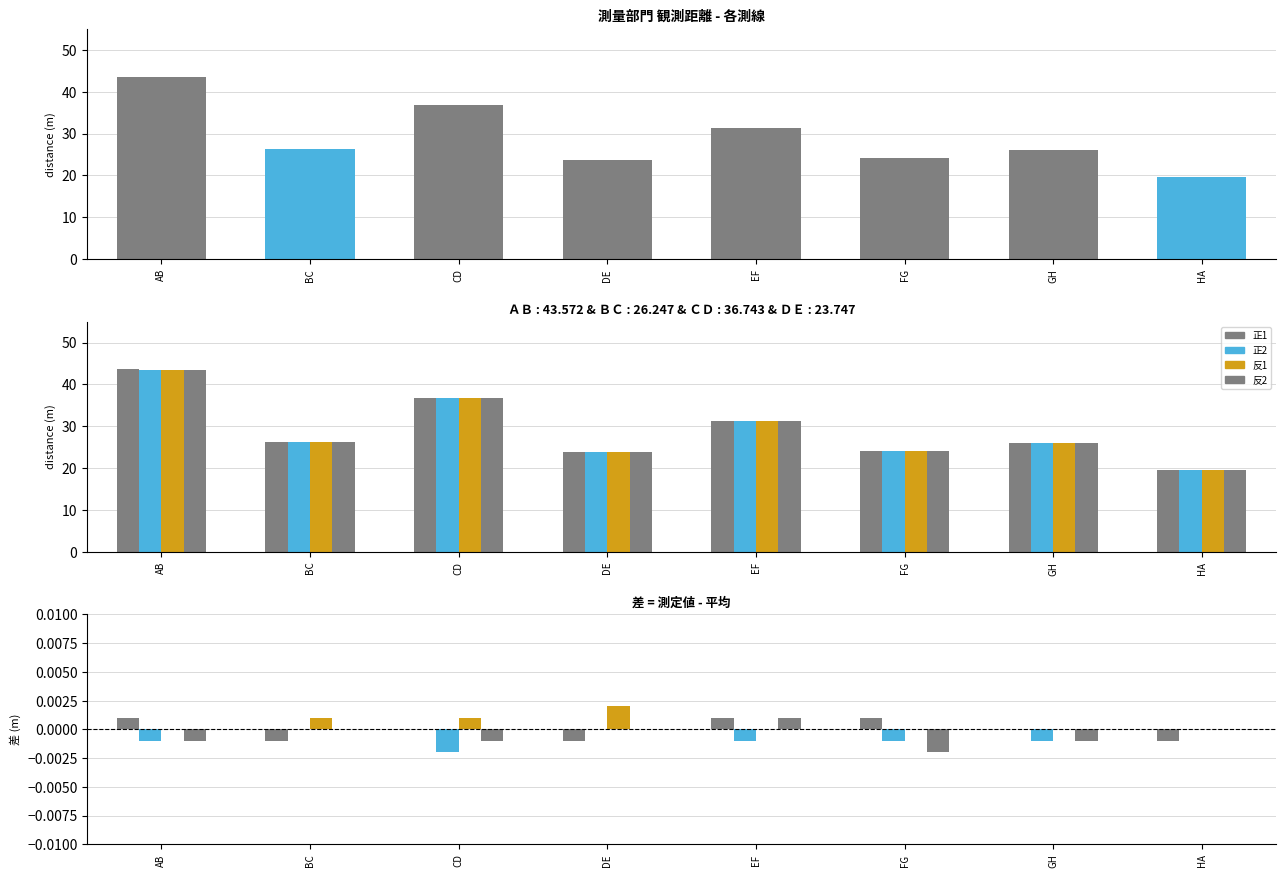

Is the value of 反1 at BC greater than the value of 反2 at EF?

No